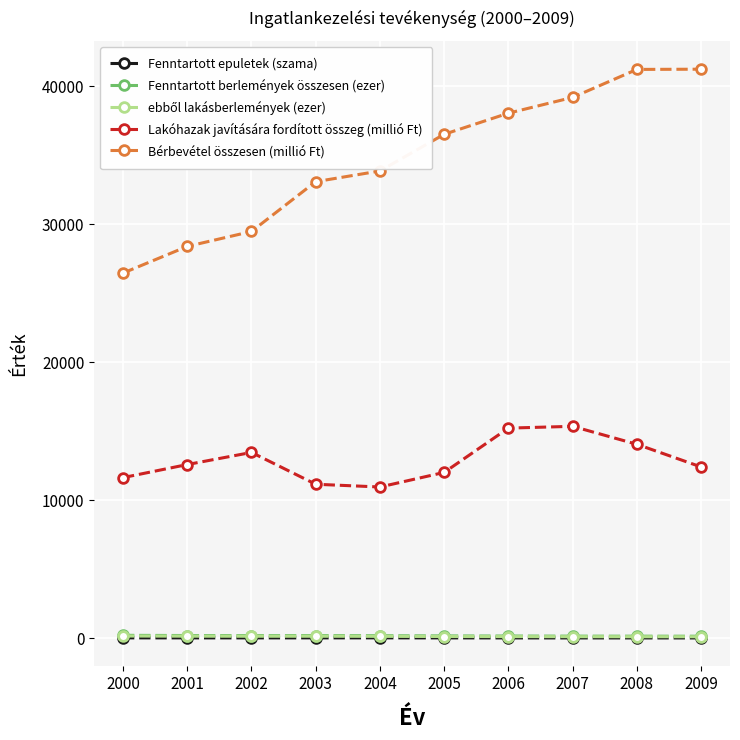

In Lakóhazak javítására fordított összeg (millió Ft), how many points are higher than both neighbors (excluding endpoints)?

2